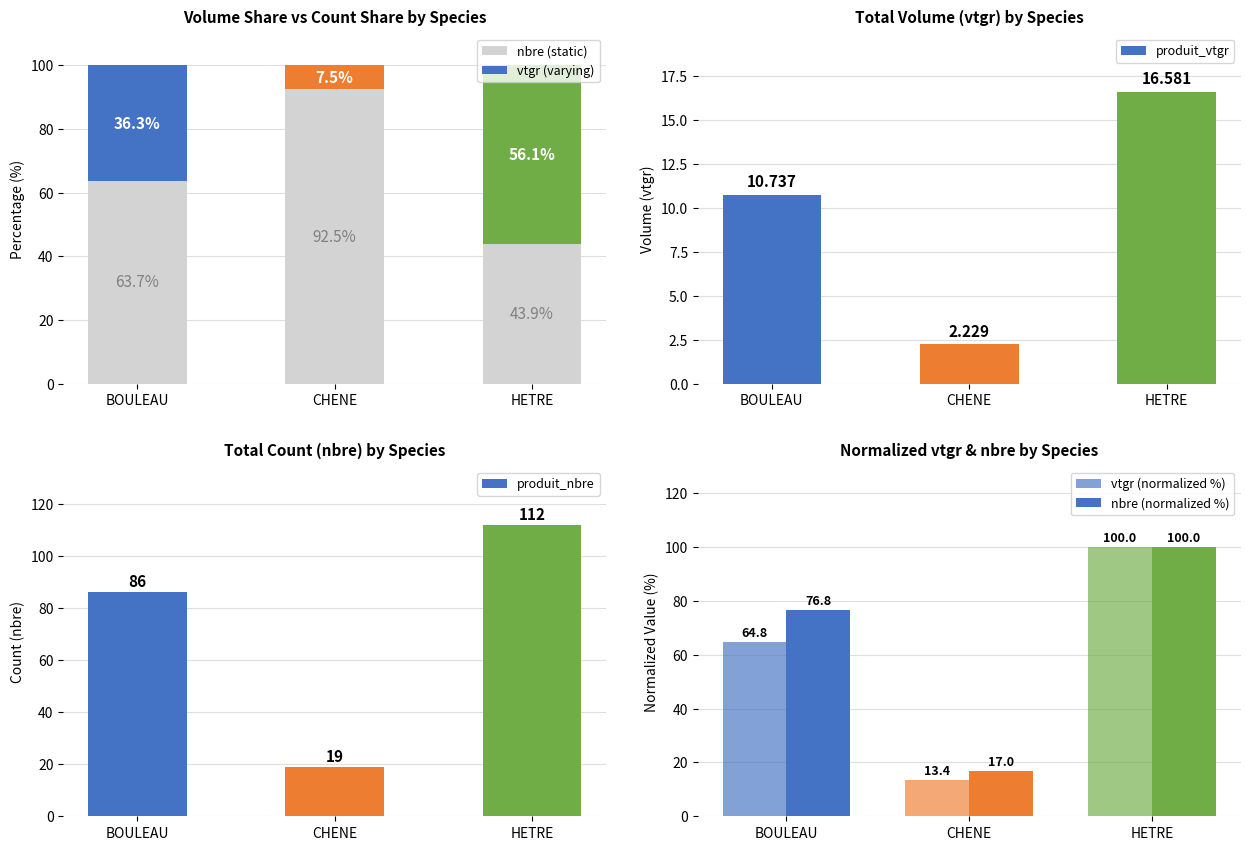

How many bars are there in total?

18